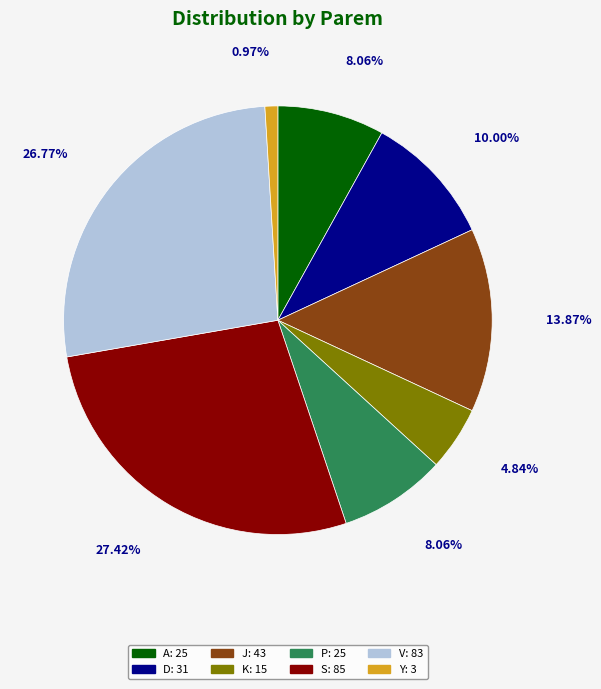

Is there a majority slice in this chart?

No